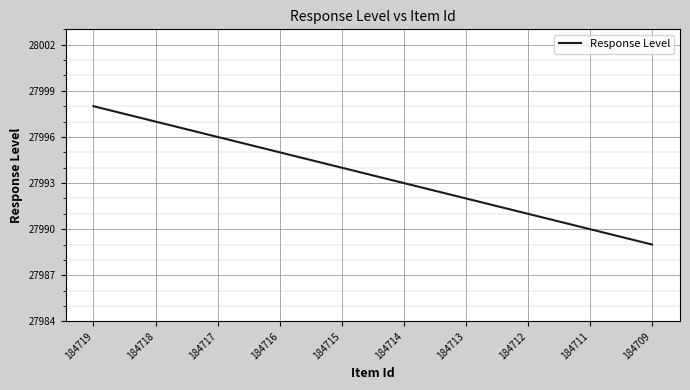

True or false: the data shows 19577 at 184713.

False